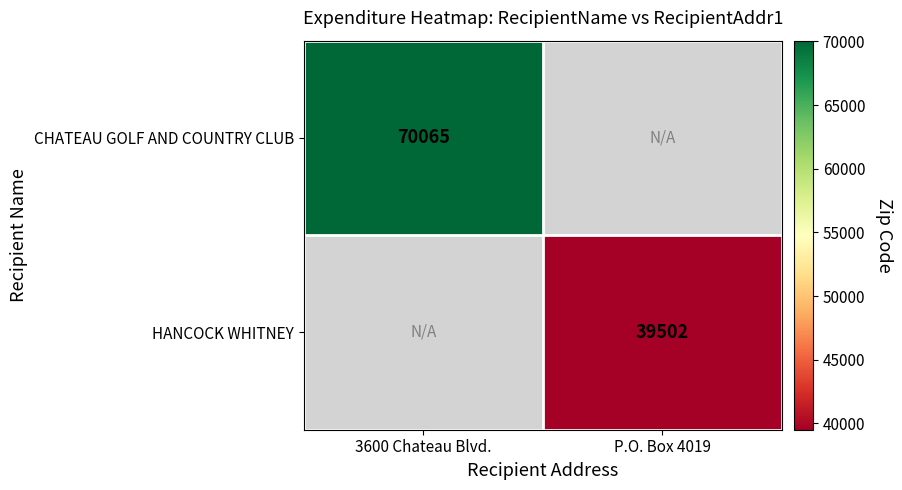

The value of CHATEAU GOLF AND COUNTRY CLUB at 3600 Chateau Blvd. is 70065. True or false?

True